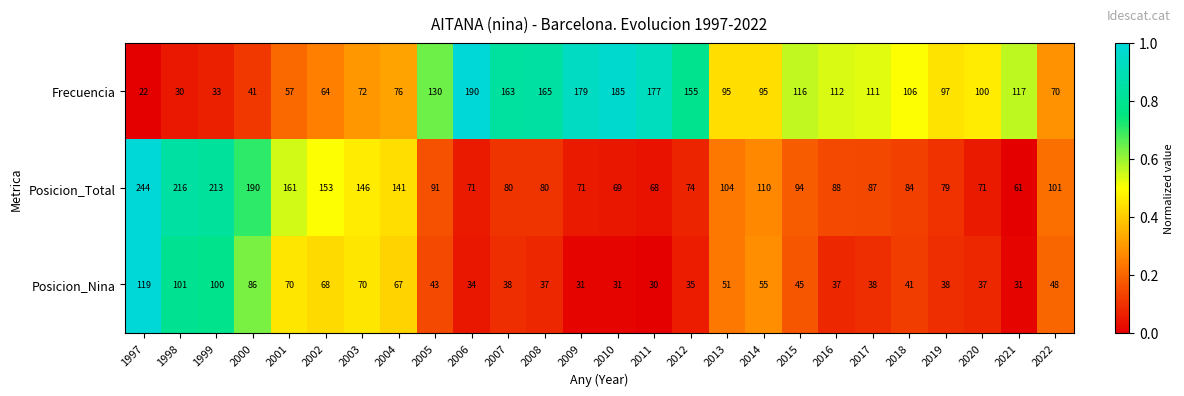

What is the greatest value displayed?

244